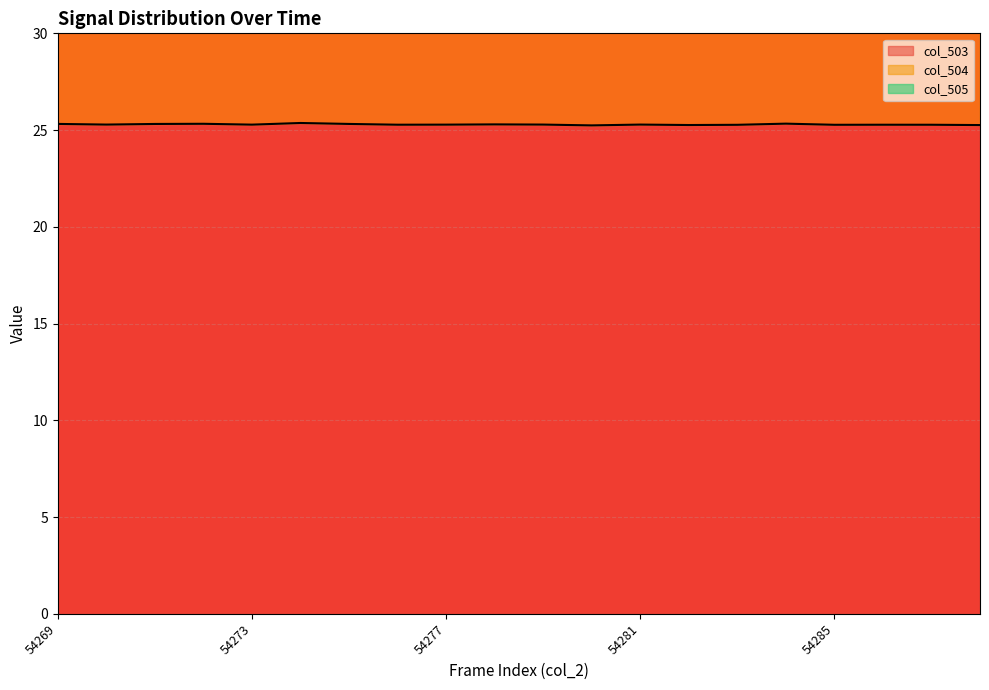

What is the difference between the highest and lowest values at 54277?

12.6